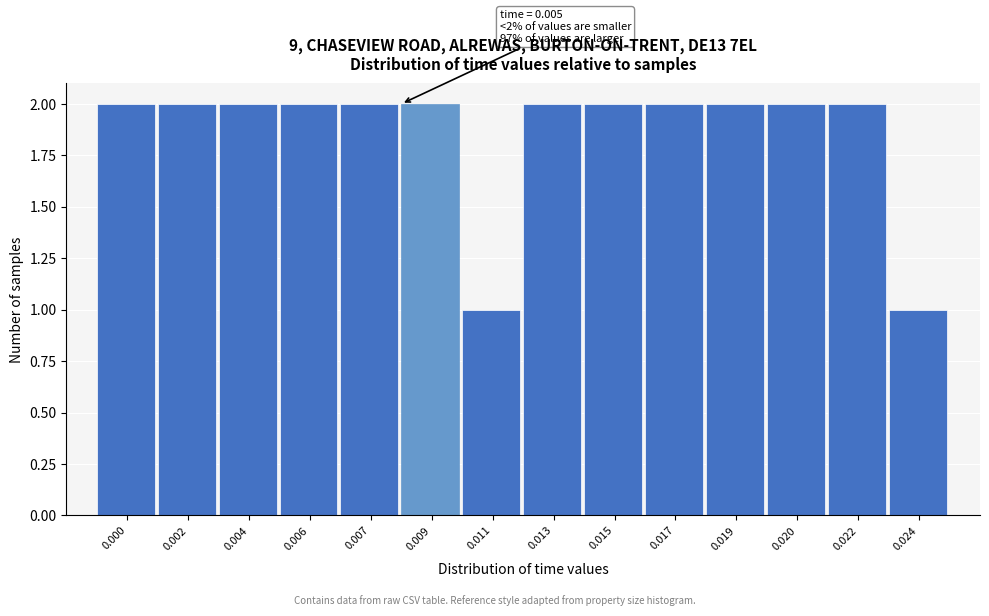

Reading left to right, what are all the values shown in this chart?

0.000=2	0.002=2	0.004=2	0.006=2	0.007=2	0.009=2	0.011=1	0.013=2	0.015=2	0.017=2	0.019=2	0.020=2	0.022=2	0.024=1